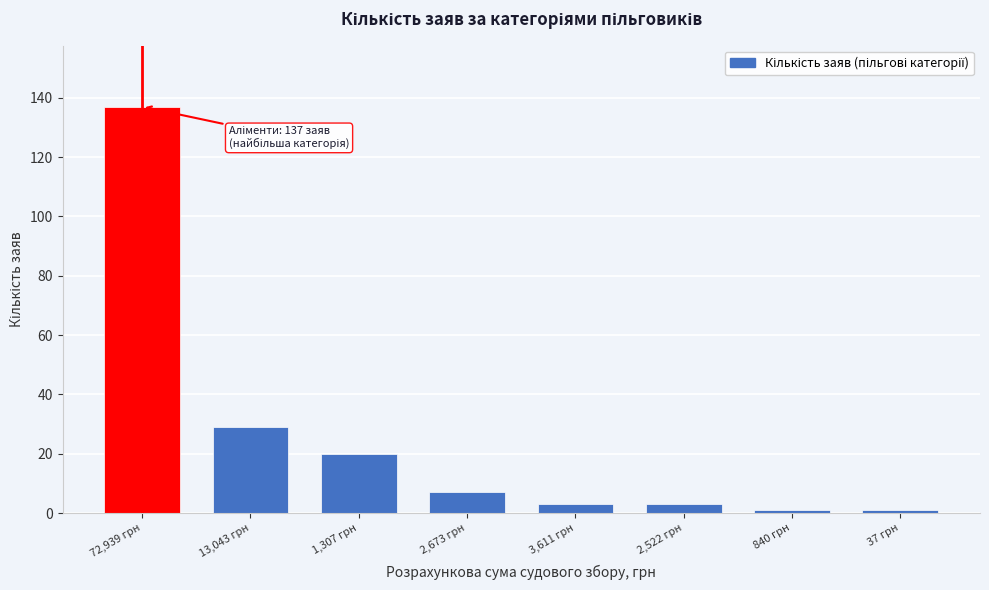

Reading left to right, transcribe all the data shown in this chart.

72,939 грн=137	13,043 грн=29	1,307 грн=20	2,673 грн=7	3,611 грн=3	2,522 грн=3	840 грн=1	37 грн=1